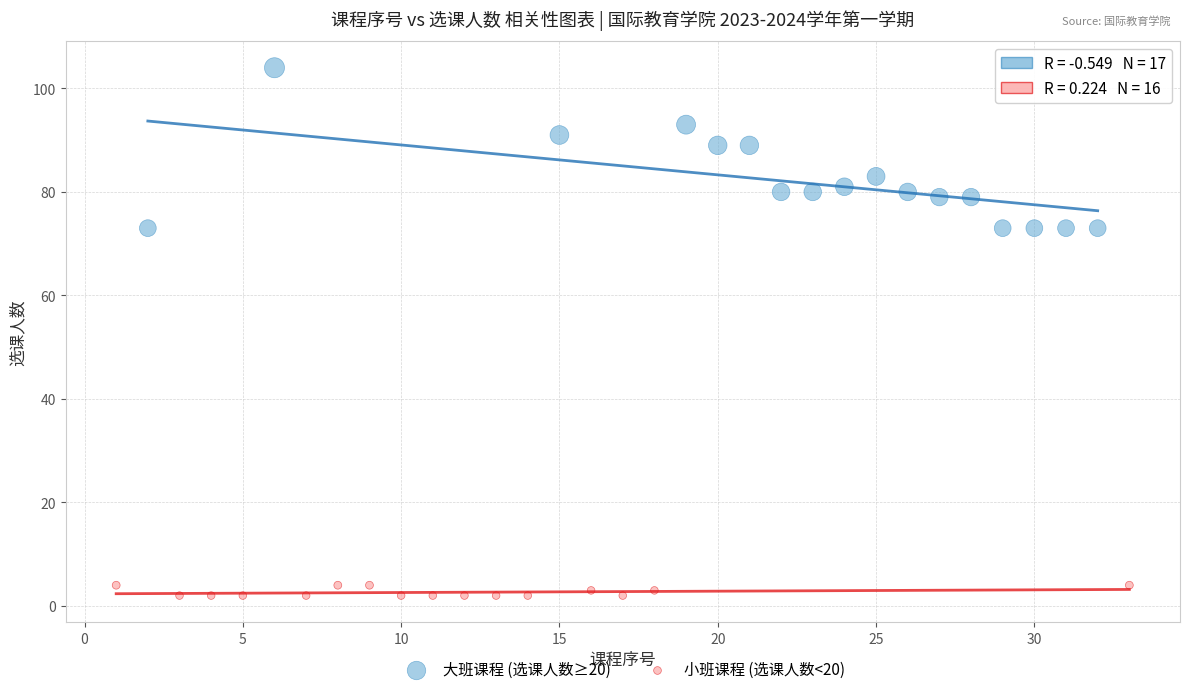

Which series reaches the maximum Y coordinate?

大班课程 (选课人数≥20)